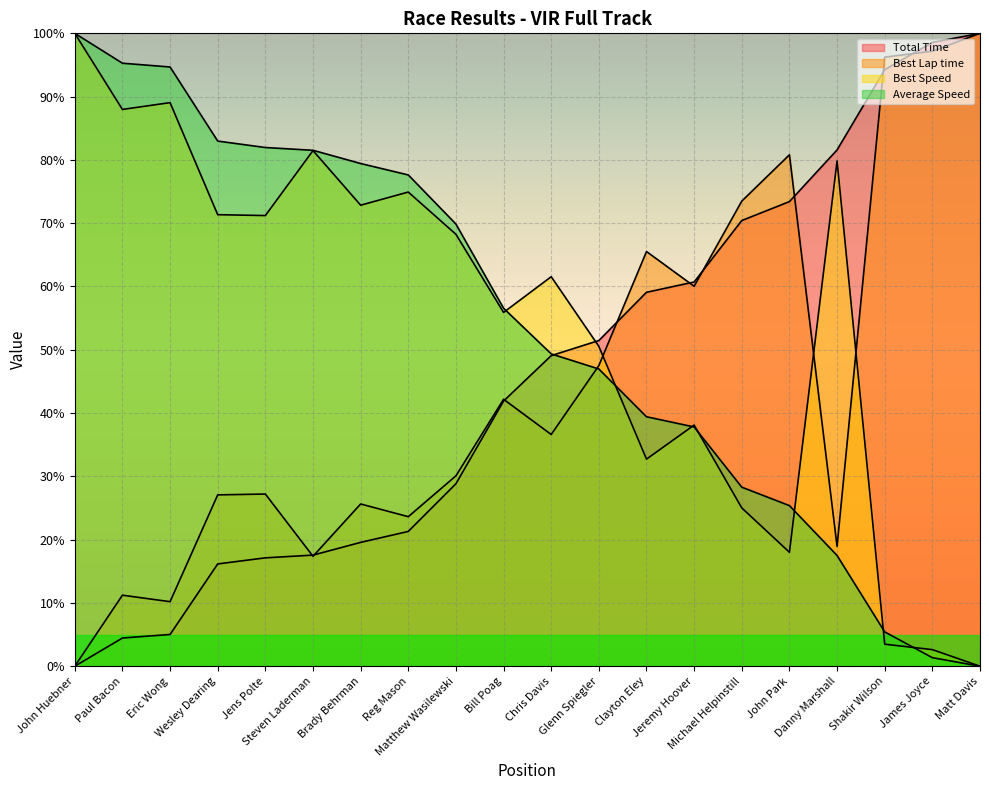

How many positive values does the Total Time series have?

19